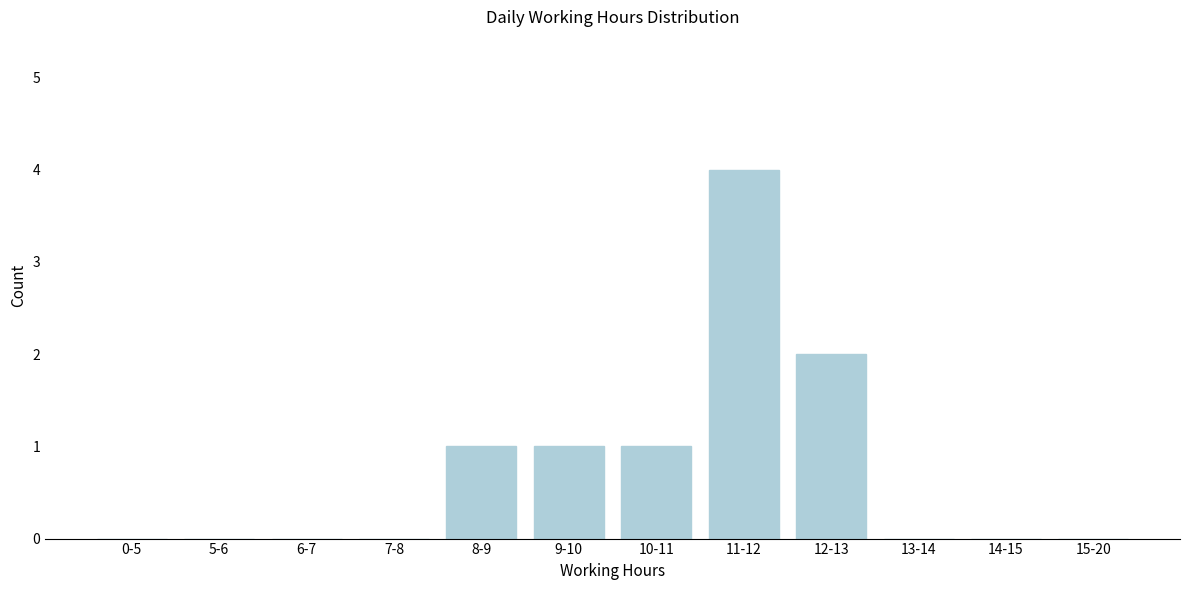

Reading left to right, extract all data points from this chart.

0-5=0	5-6=0	6-7=0	7-8=0	8-9=1	9-10=1	10-11=1	11-12=4	12-13=2	13-14=0	14-15=0	15-20=0